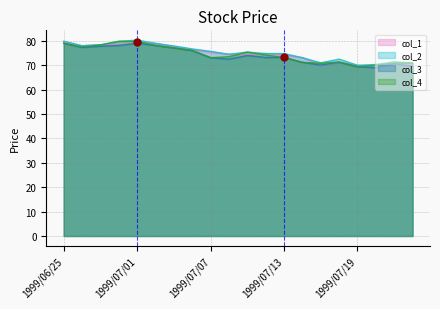

The value of col_3 at 1999/07/13 is 73.2. True or false?

True